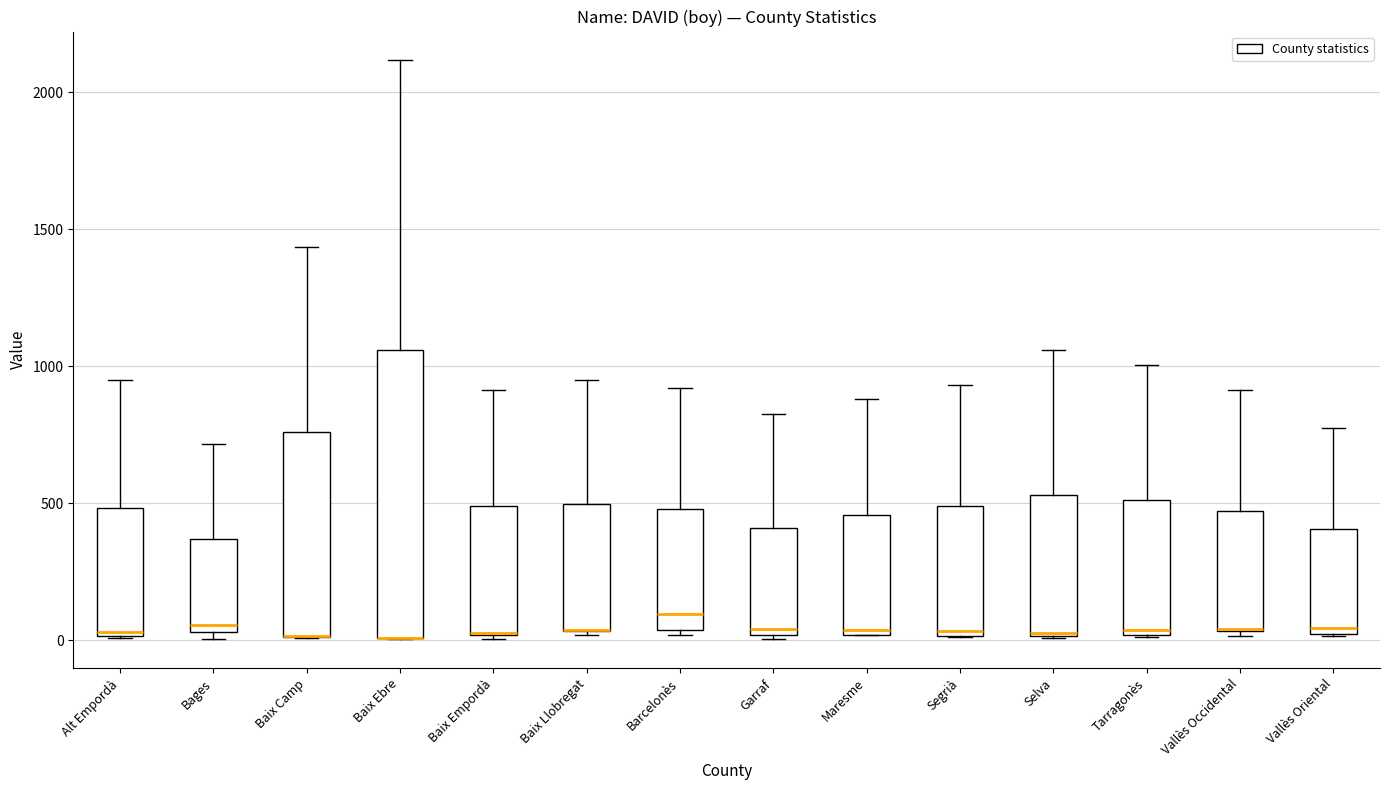

Comparing the boxes themselves (not the whiskers), which one is the tallest?

Baix Ebre